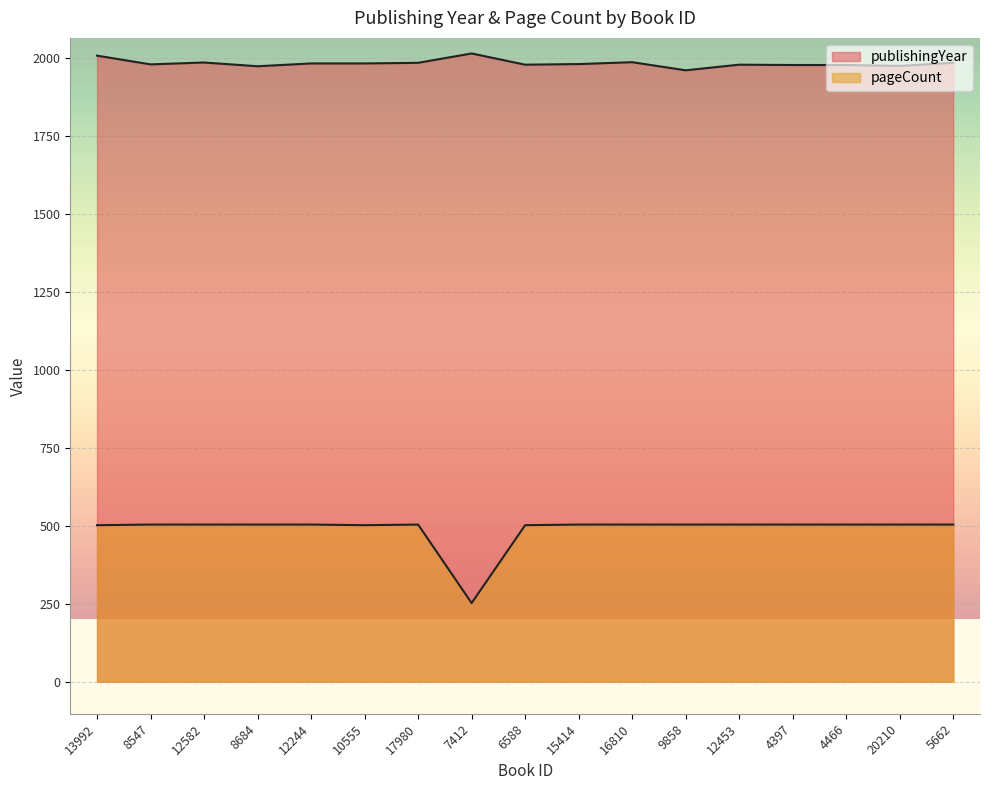

What is the label of the 13th point from the left?

12453